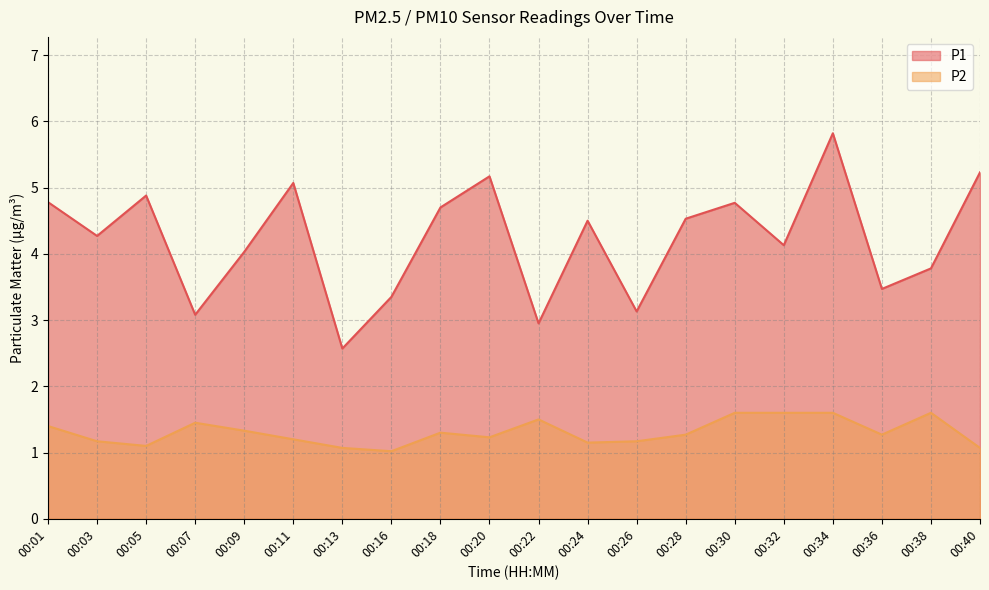

How many lines are shown in the chart?

2